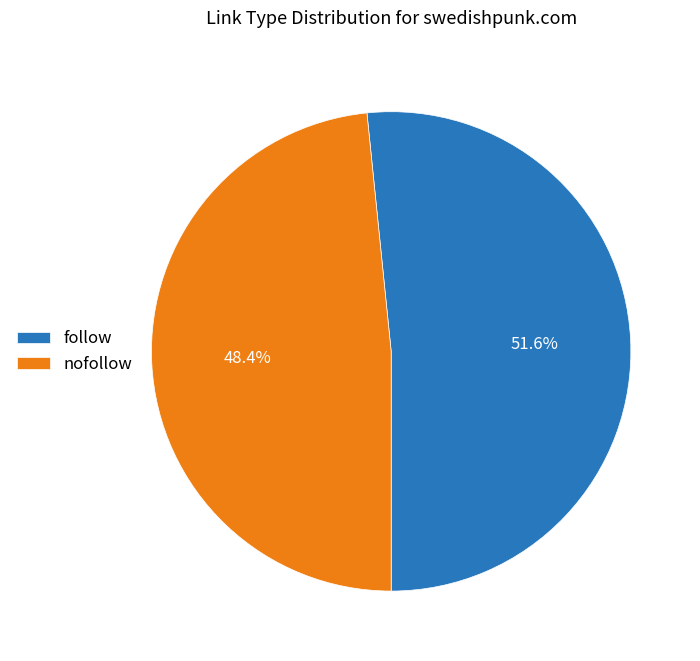

Which slice is the largest?

follow